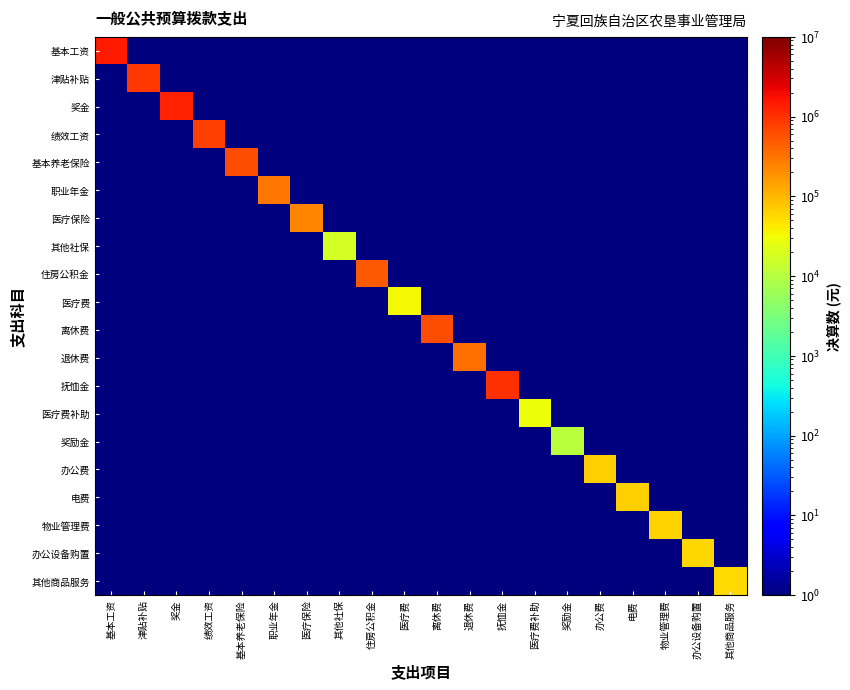

Which series has the largest total across all categories?

基本工资